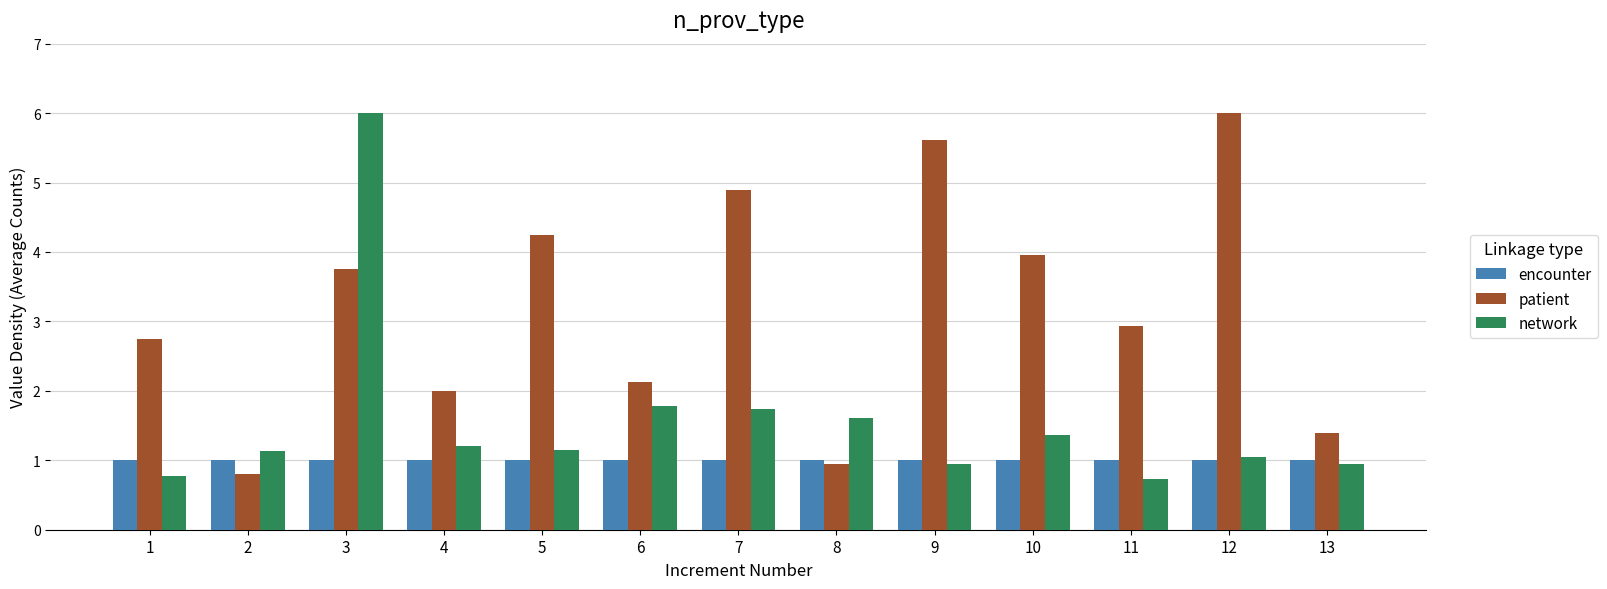

Which series changed the most between 5 and 7?

patient